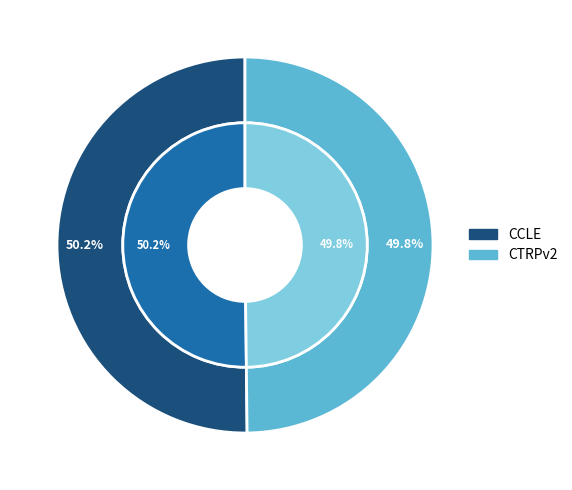

What is the smallest slice in the pie chart?

CTRPv2